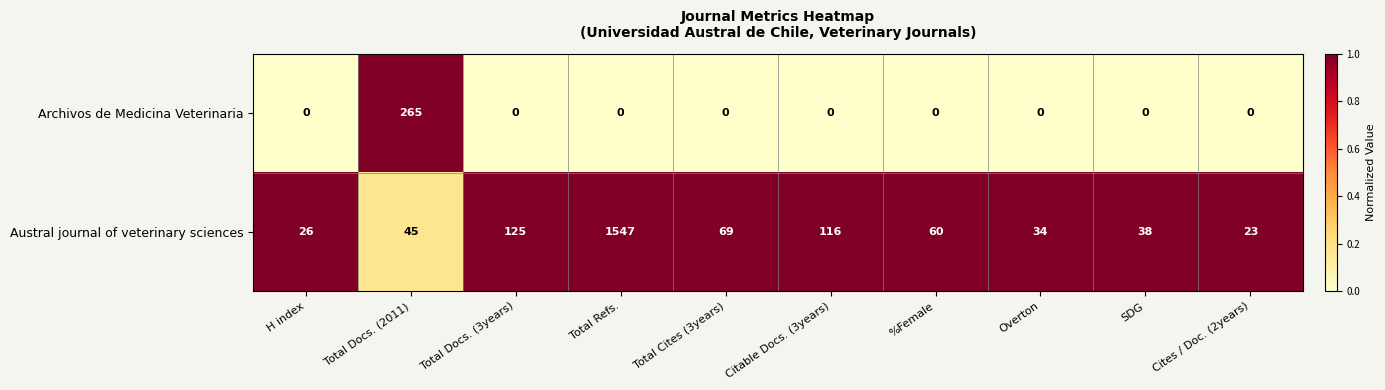

What is the sum of the Austral journal of veterinary sciences values at Overton and Citable Docs. (3years)?

150